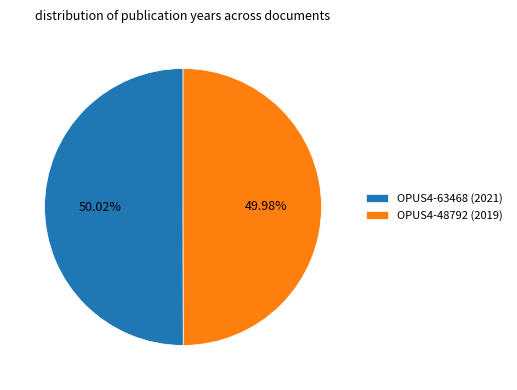

Is there any slice that represents more than half of the pie?

Yes